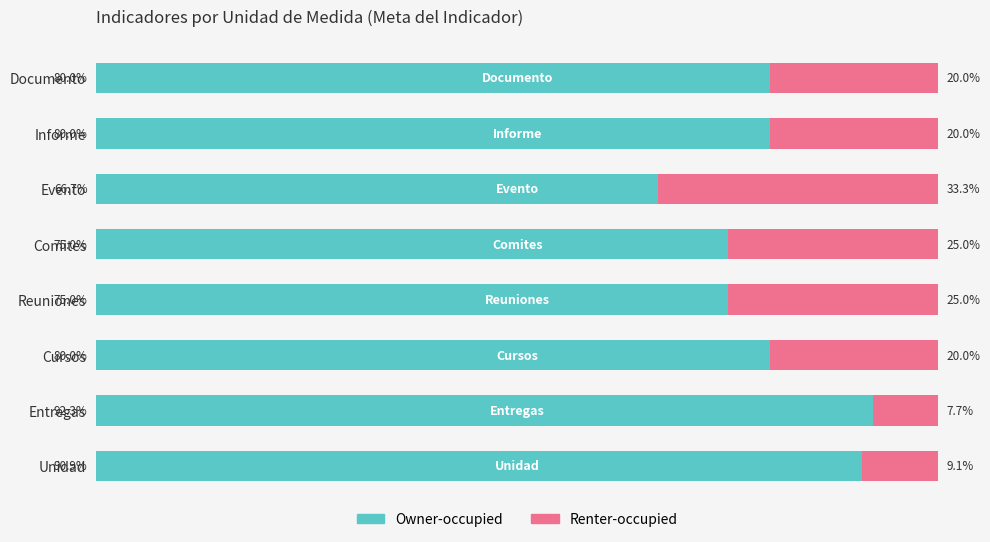

Which category has the highest value in the Owner-occupied series?

Entregas